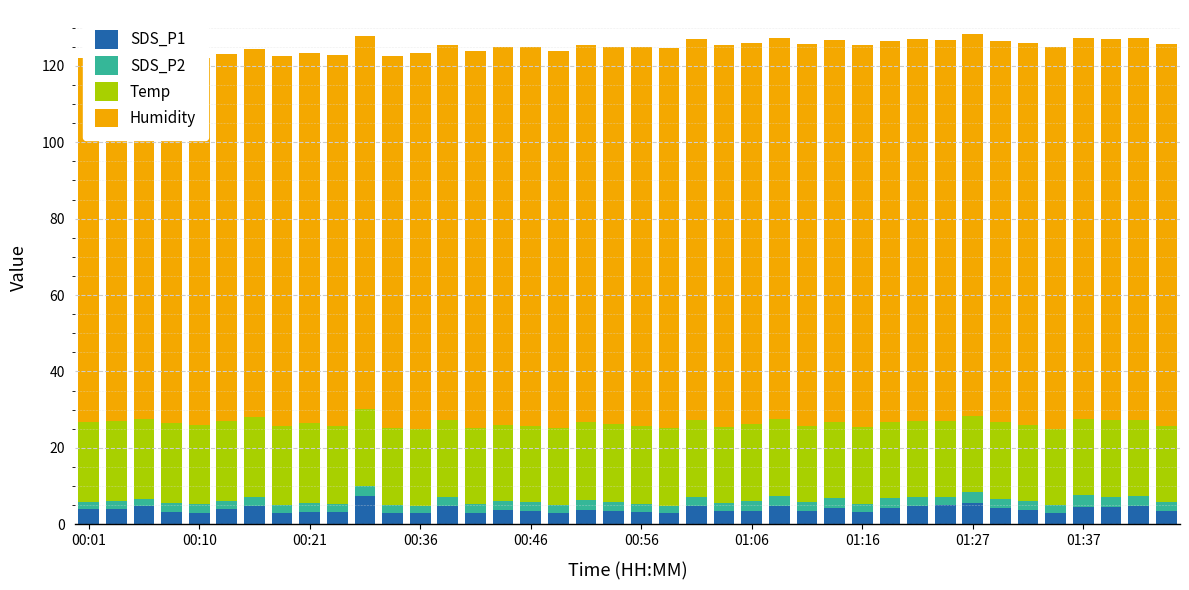

How many data points in Humidity are less than 99?

19